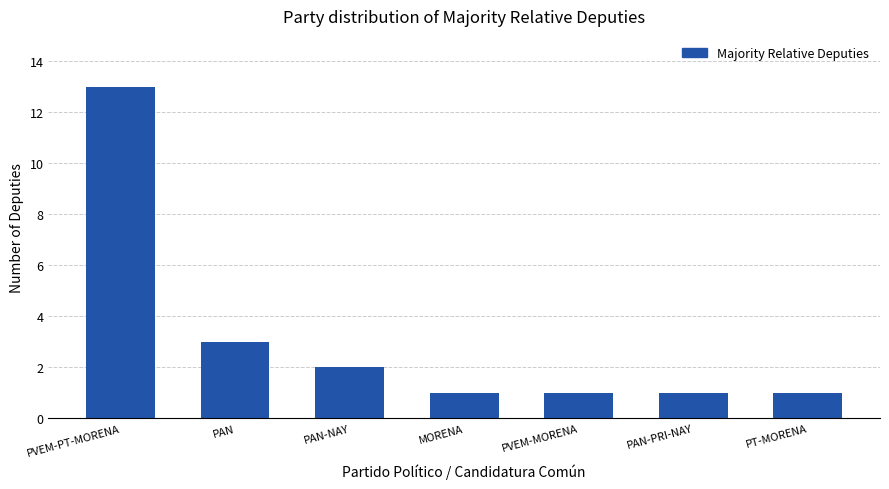

Reading left to right, transcribe all the data shown in this chart.

PVEM-PT-MORENA=13	PAN=3	PAN-NAY=2	MORENA=1	PVEM-MORENA=1	PAN-PRI-NAY=1	PT-MORENA=1